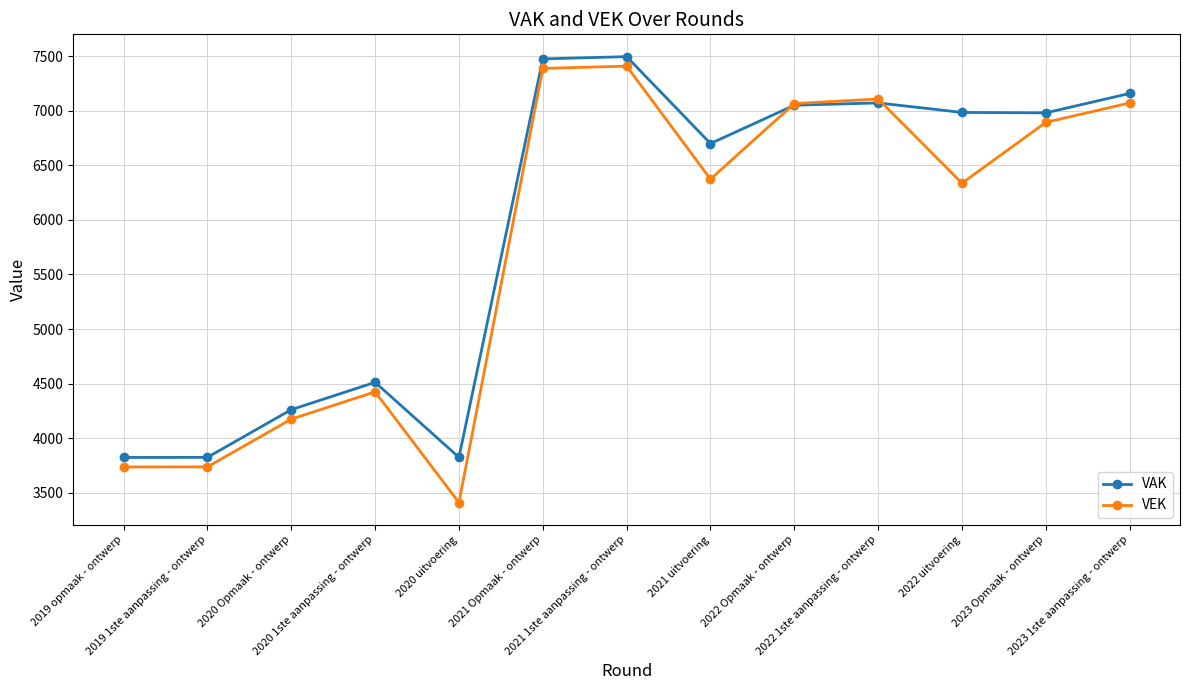

Which series has the widest spread of values?

VEK